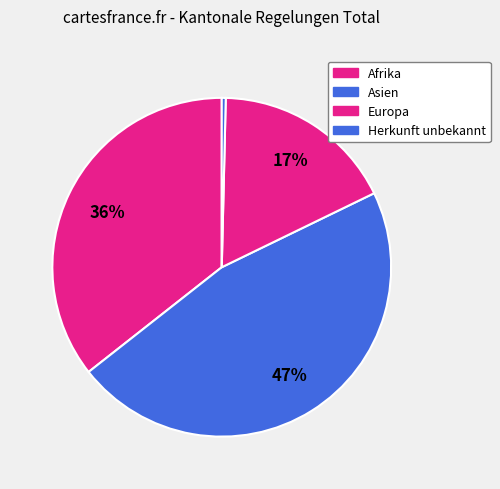

Which slice is the smallest?

Herkunft unbekannt